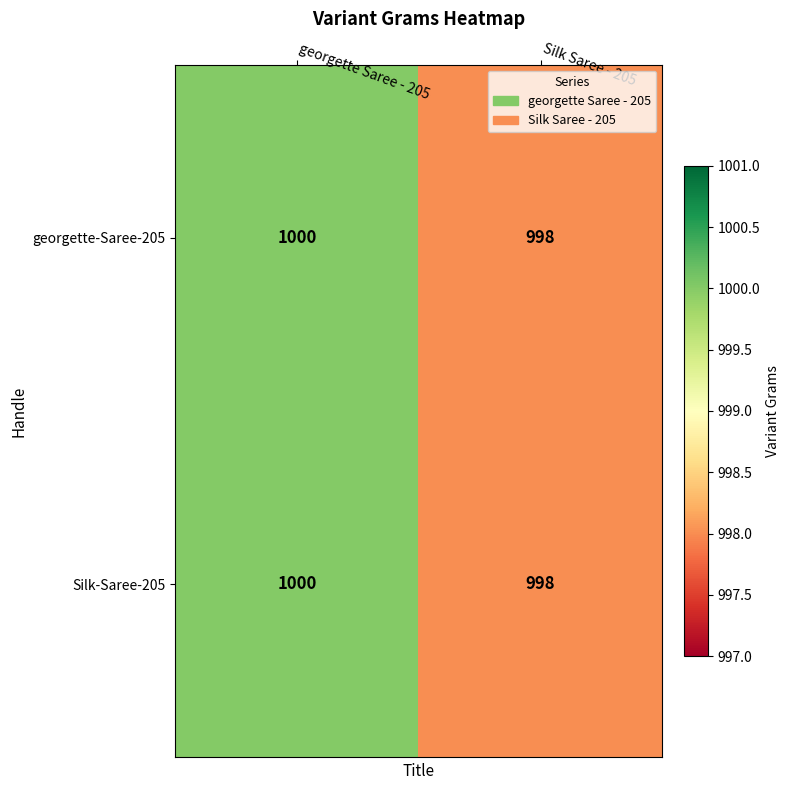

The value of Silk-Saree-205 at Silk Saree - 205 is 998. True or false?

True